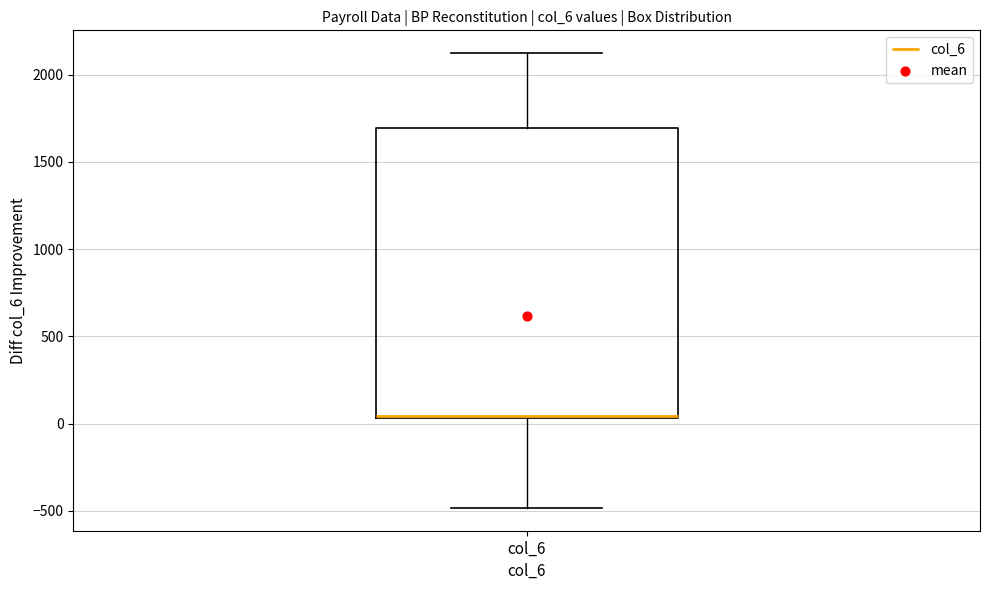

Transcribe this box plot: give where the median line is, the range the box spans, and where the two whiskers end, as read against the y-axis. The values are not printed on the chart, so give them approximately, as read against the axis.

median 50, box 50 to 1700, whiskers -500 to 2100